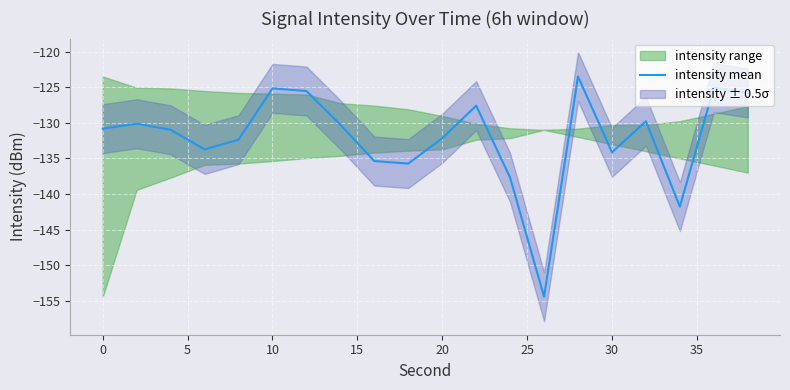

What is the highest value of the intensity mean series?

-123.5